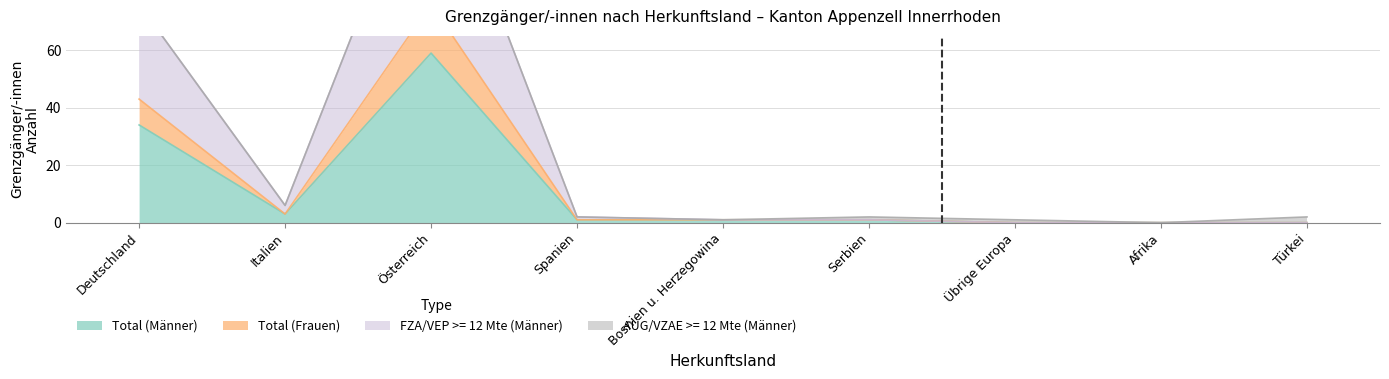

Does the chart display data point markers on the line(s)?

No